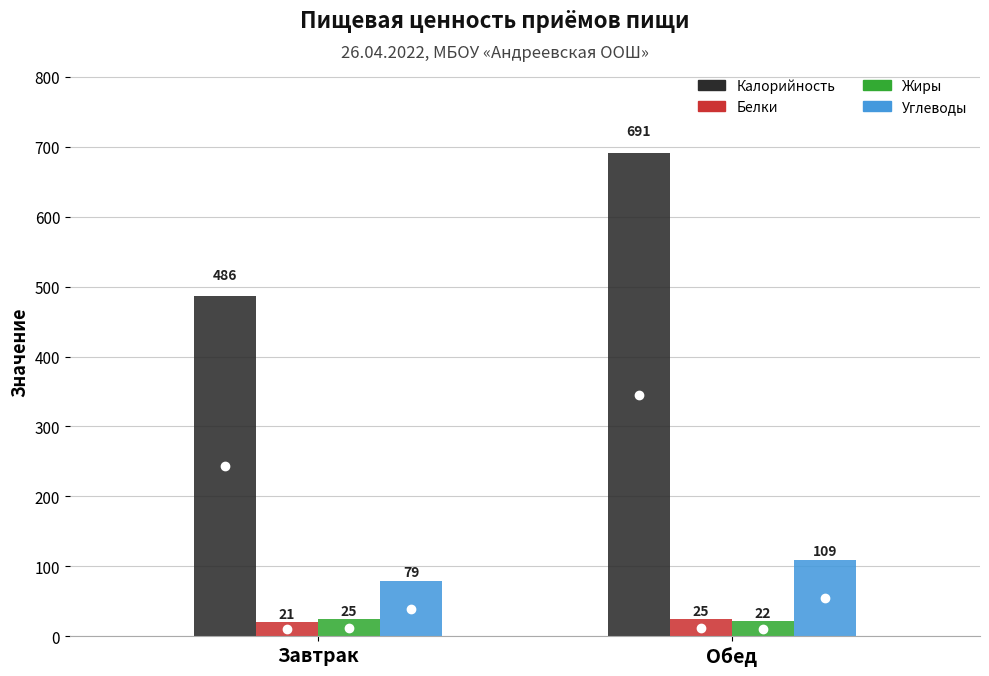

Is the value of Белки at Завтрак greater than the value of Калорийность at Обед?

No